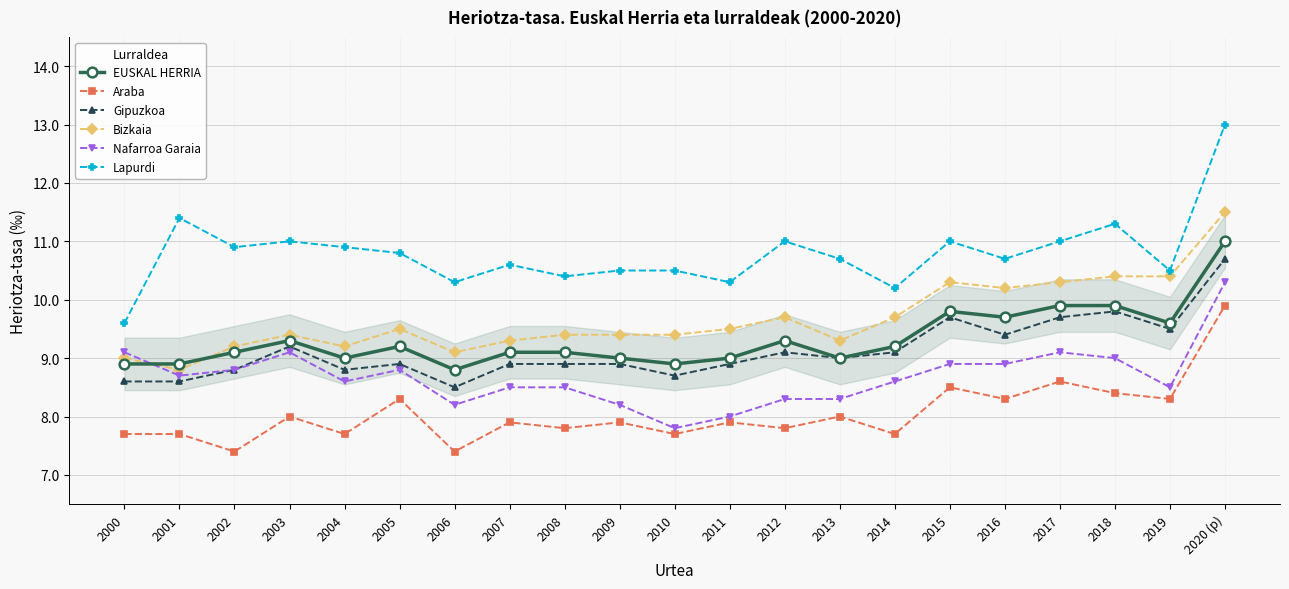

Between 2000 and 2002, which series saw the biggest shift?

Lapurdi